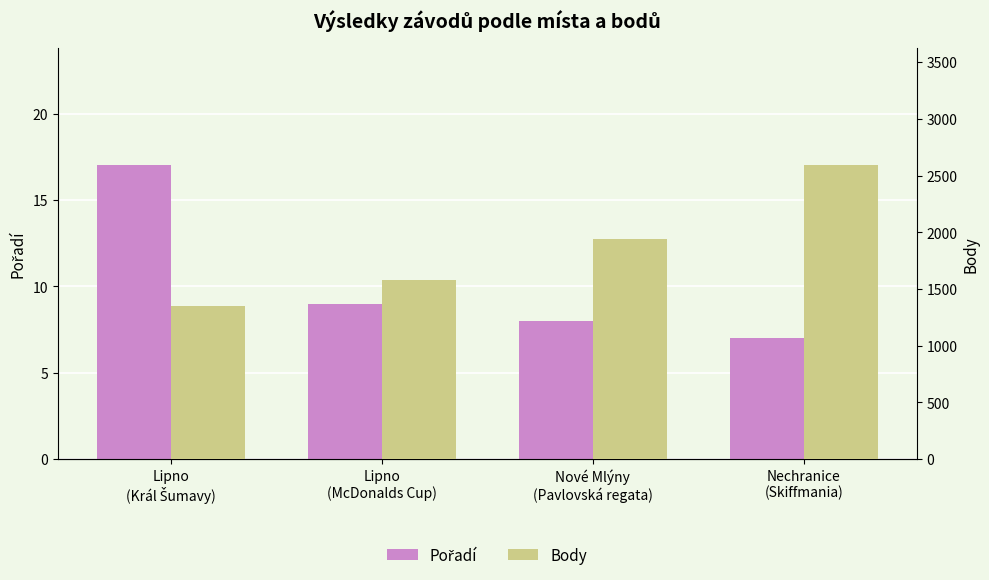

Reading left to right, transcribe all the data shown in this chart.

Pořadí: 17	9	8	7
Body: 1349	1582	1940	2589